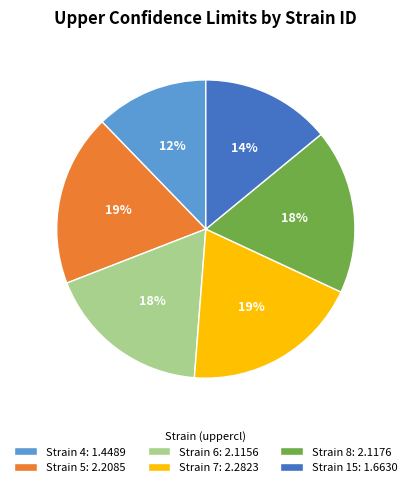

Which category has the smallest portion of the pie?

Strain 4: 1.4489